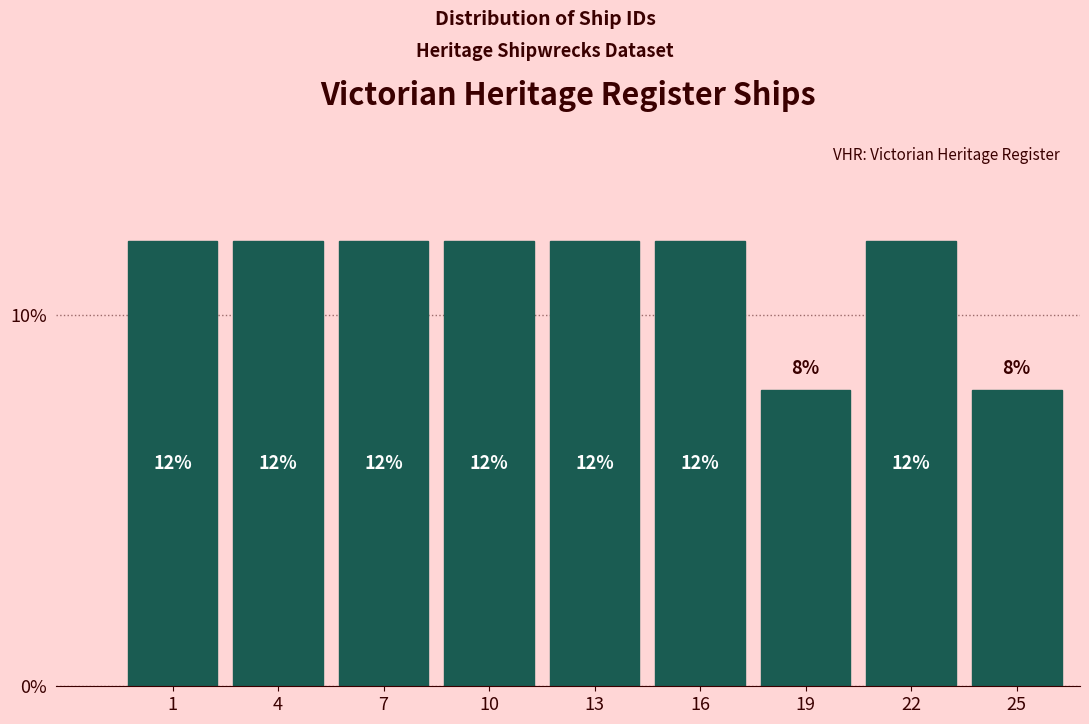

Reading right to left, extract all data points from this chart.

8	12	8	12	12	12	12	12	12